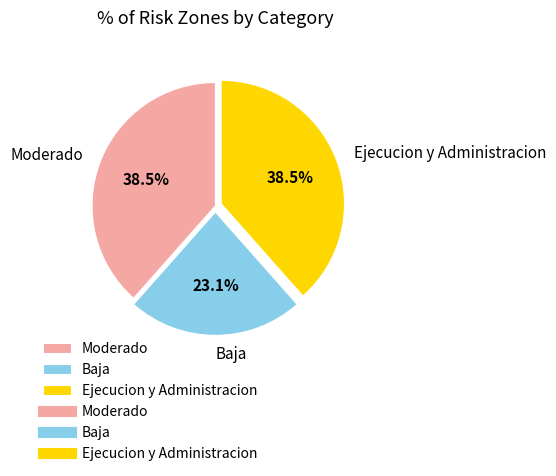

Is there a majority slice in this chart?

No